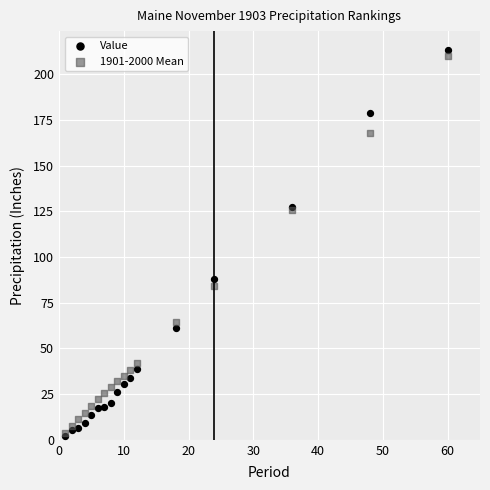

Which series has the largest Y range (max minus min)?

Value